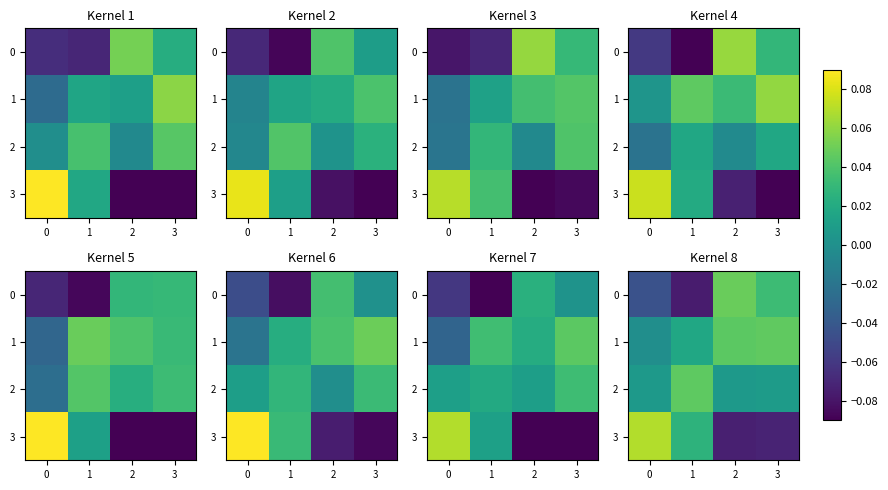

How many data points in 1 are above 0?

3